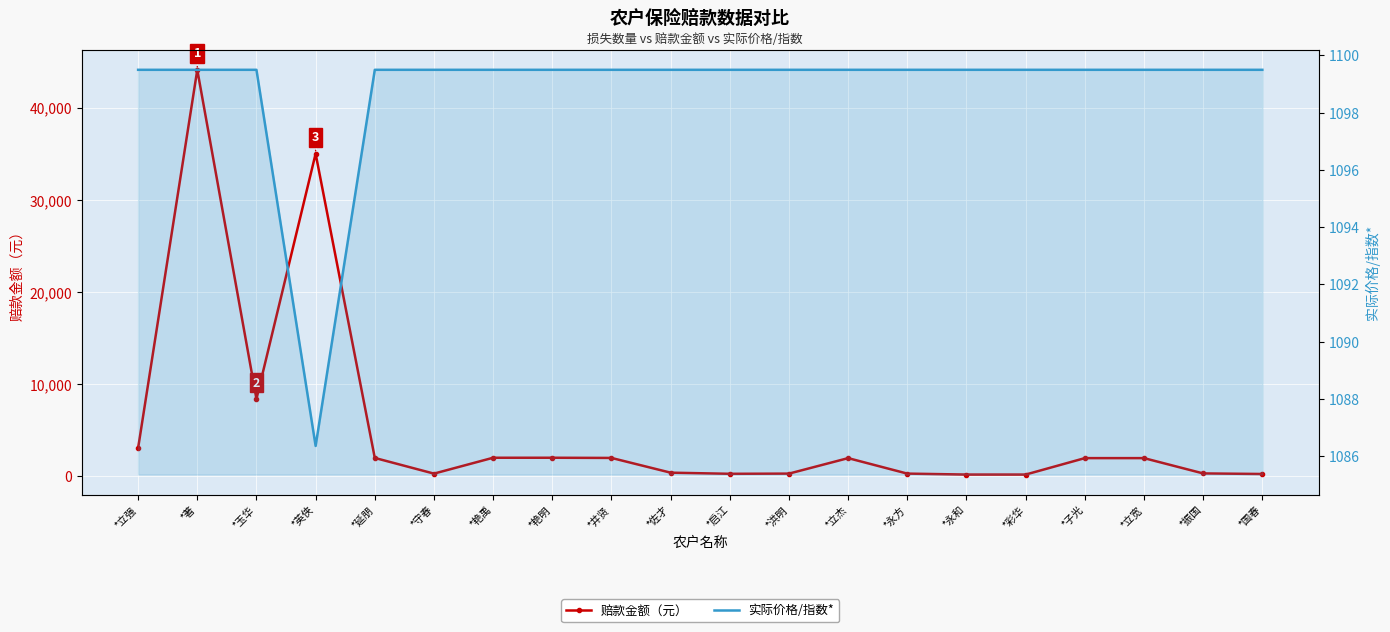

What is the maximum value for 实际价格/指数*?

1099.5